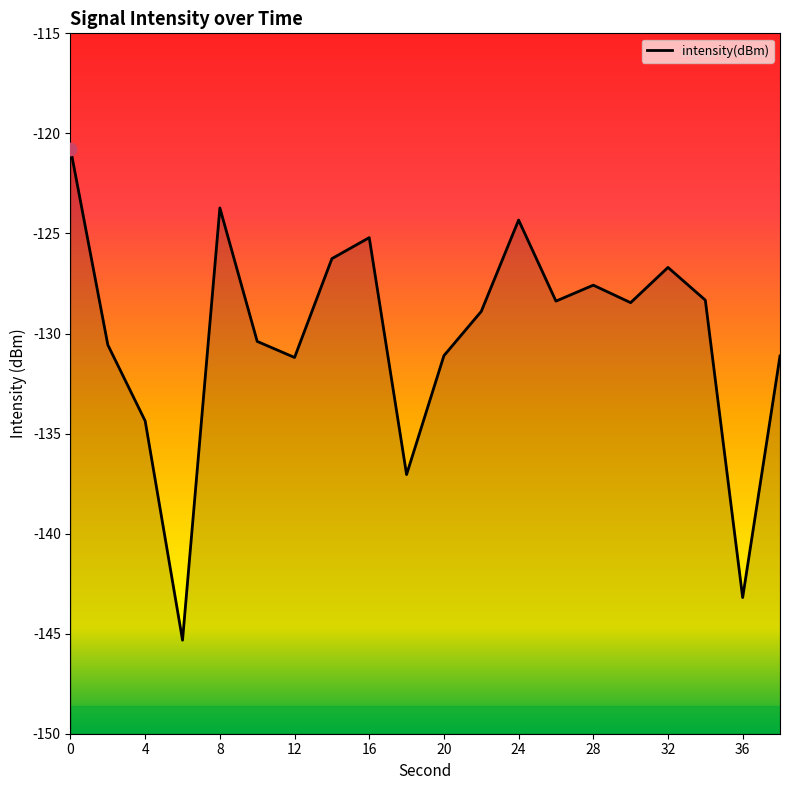

What is the change in value from 28 to 36?

-15.6